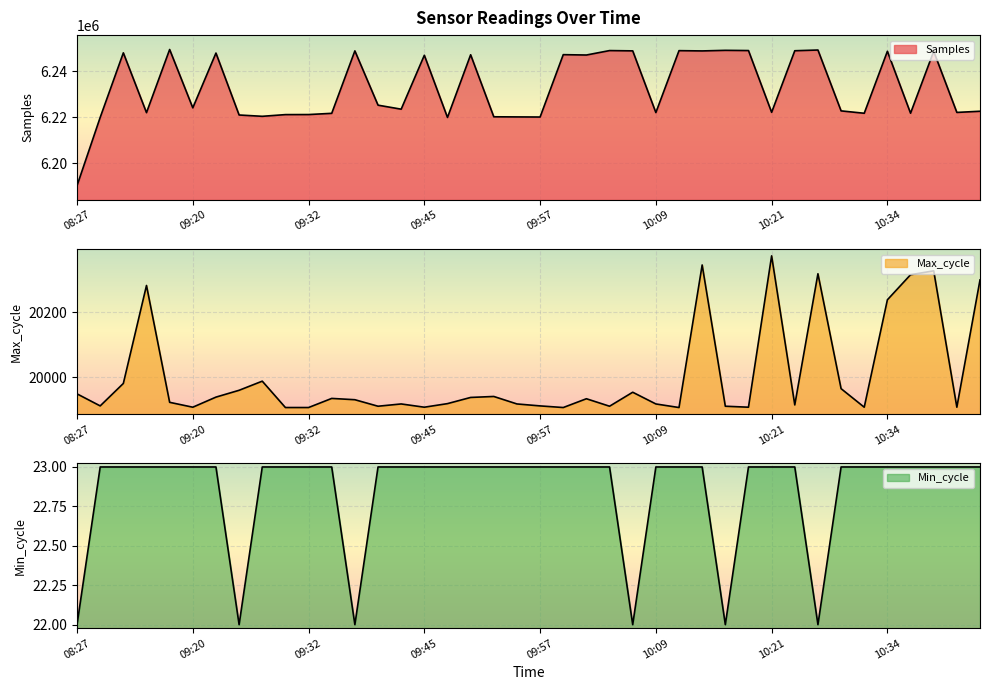

At which label is Max_cycle closest to 20140?

10:34